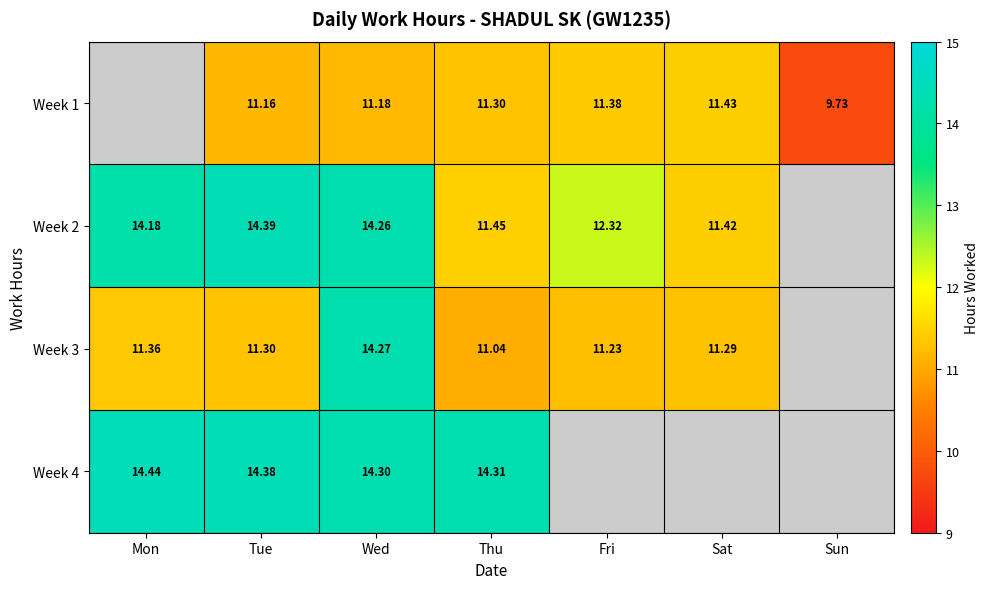

Between Tue and Sat, which is larger?

Sat